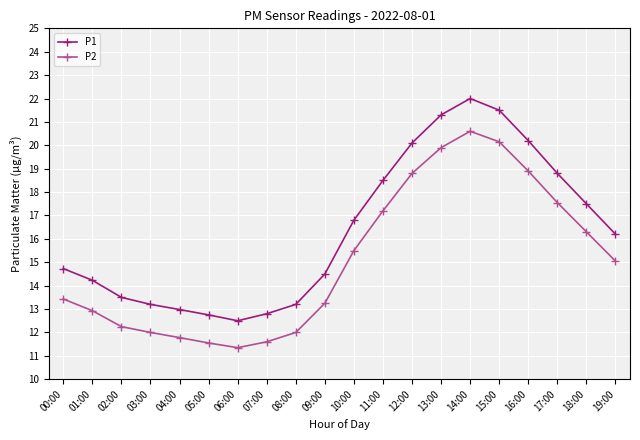

What is the sum of the P2 values at 01:00 and 10:00?

28.4